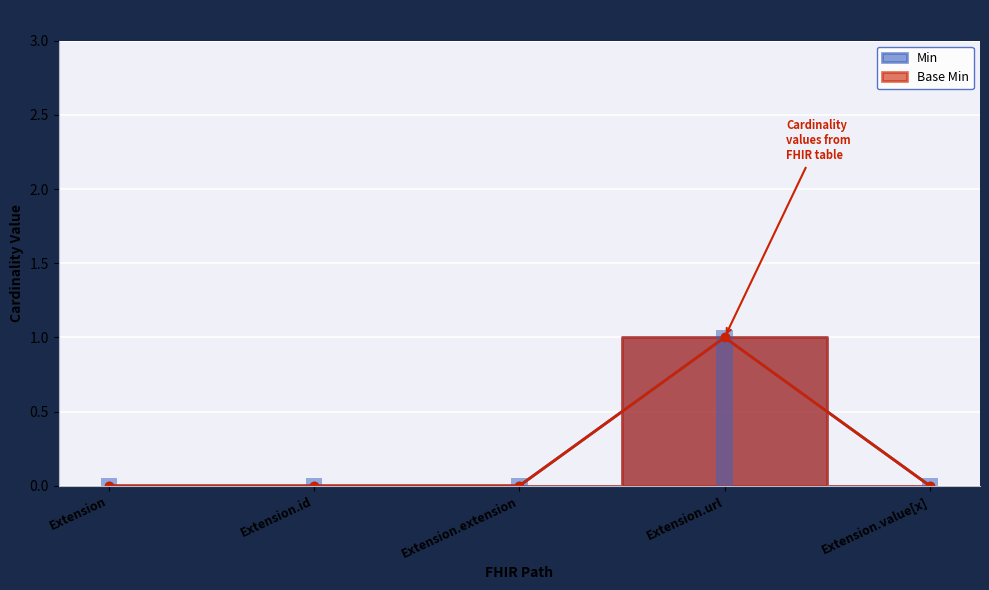

How many bars are there in total?

10